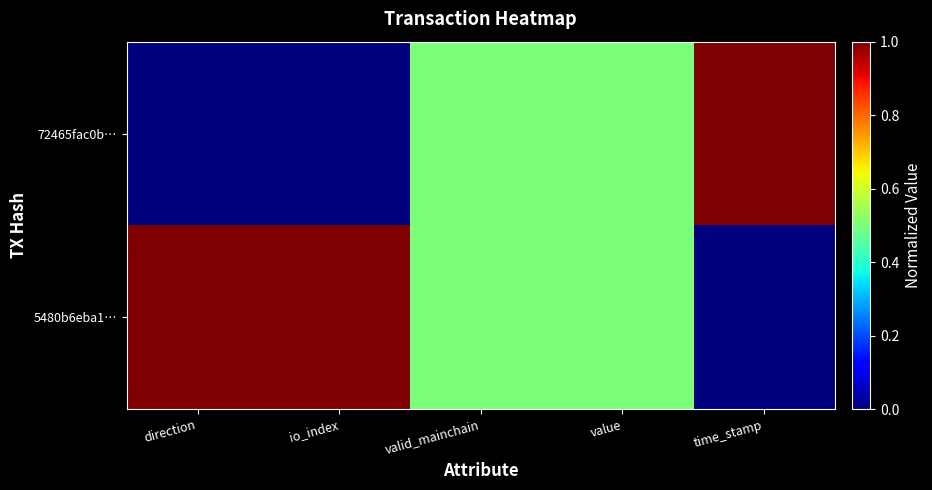

At how many categories does at least one series exceed 0?

5